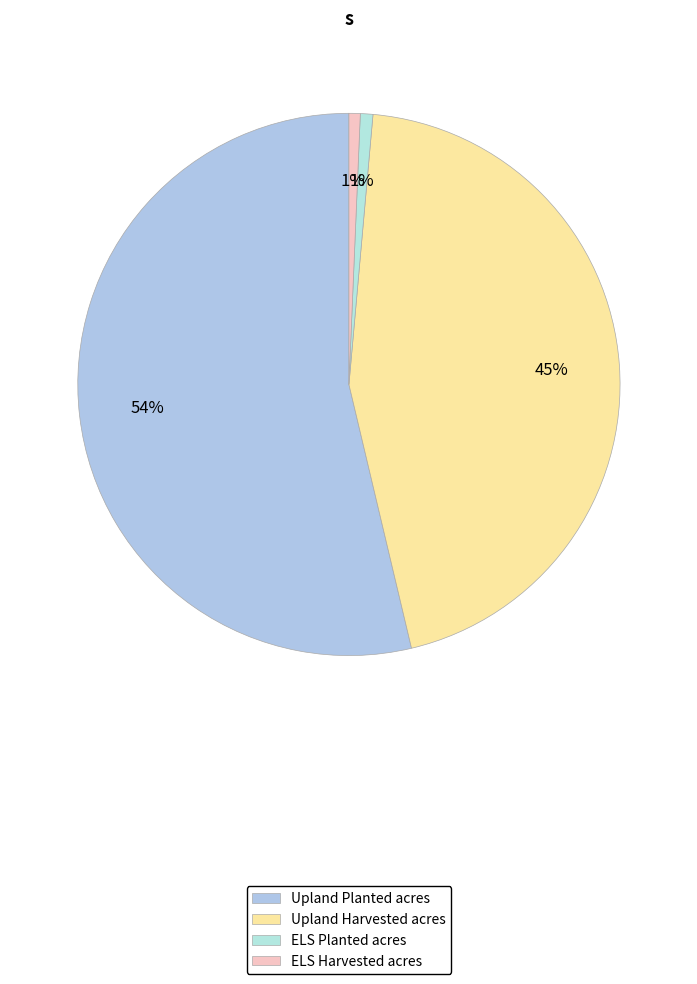

To the nearest percent, what is the difference between the largest and smallest slice percentages?

53%